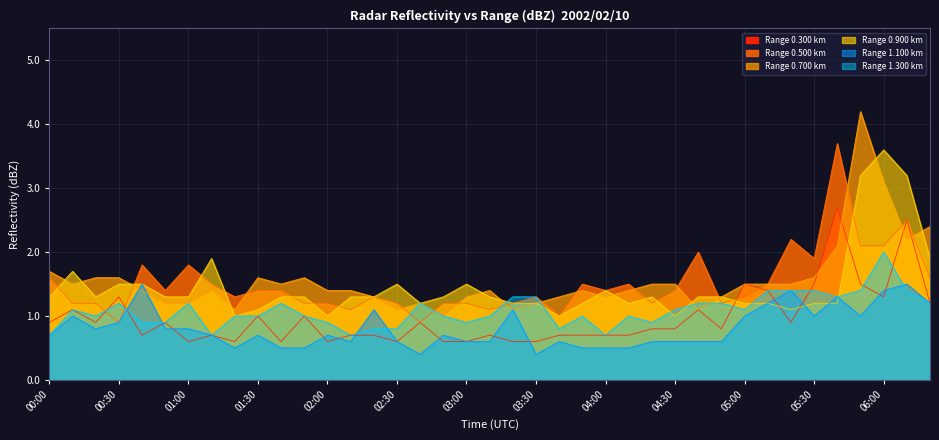

Between which two adjacent categories do 1.300 and 0.700 first intersect?

03:10 and 03:20